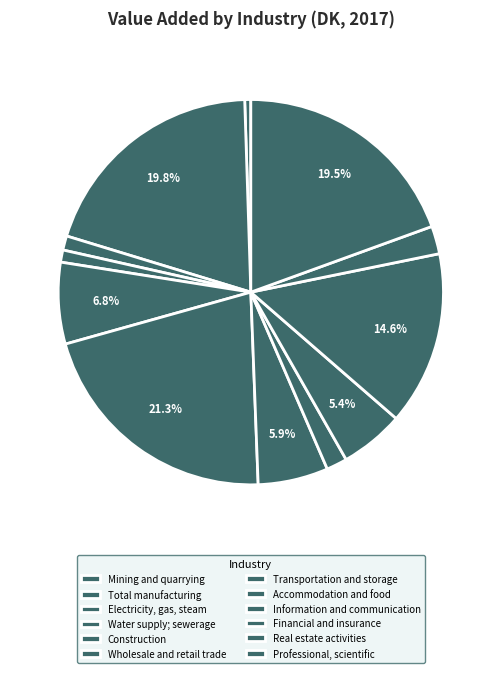

What percentage do Financial and insurance and Professional, scientific together represent?

34.0%